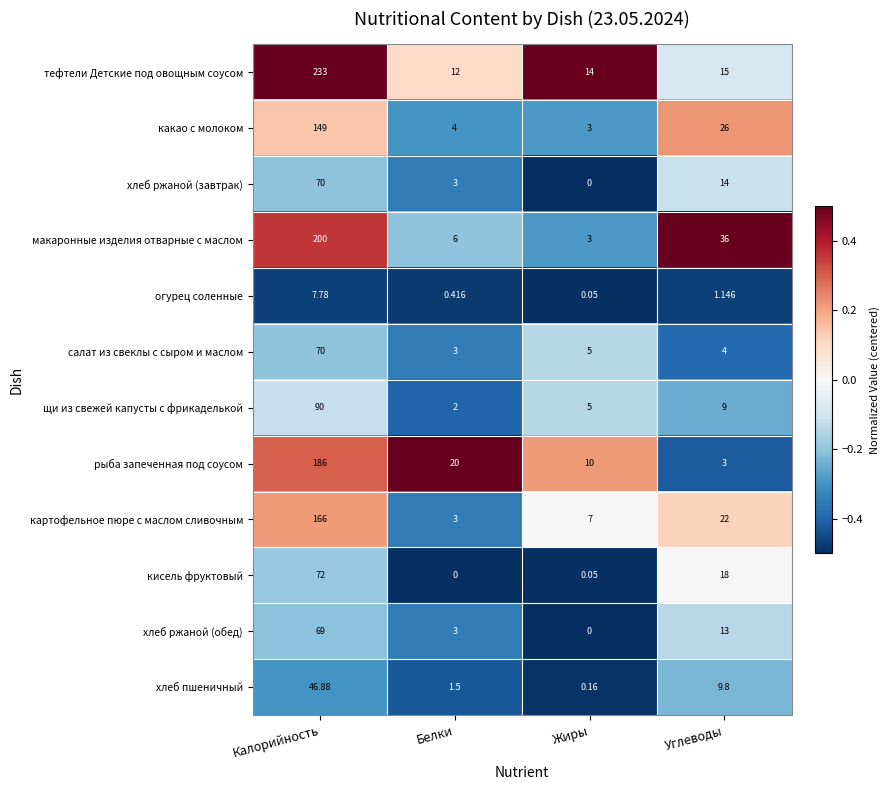

Which series has the largest total across all categories?

тефтели Детские под овощным соусом